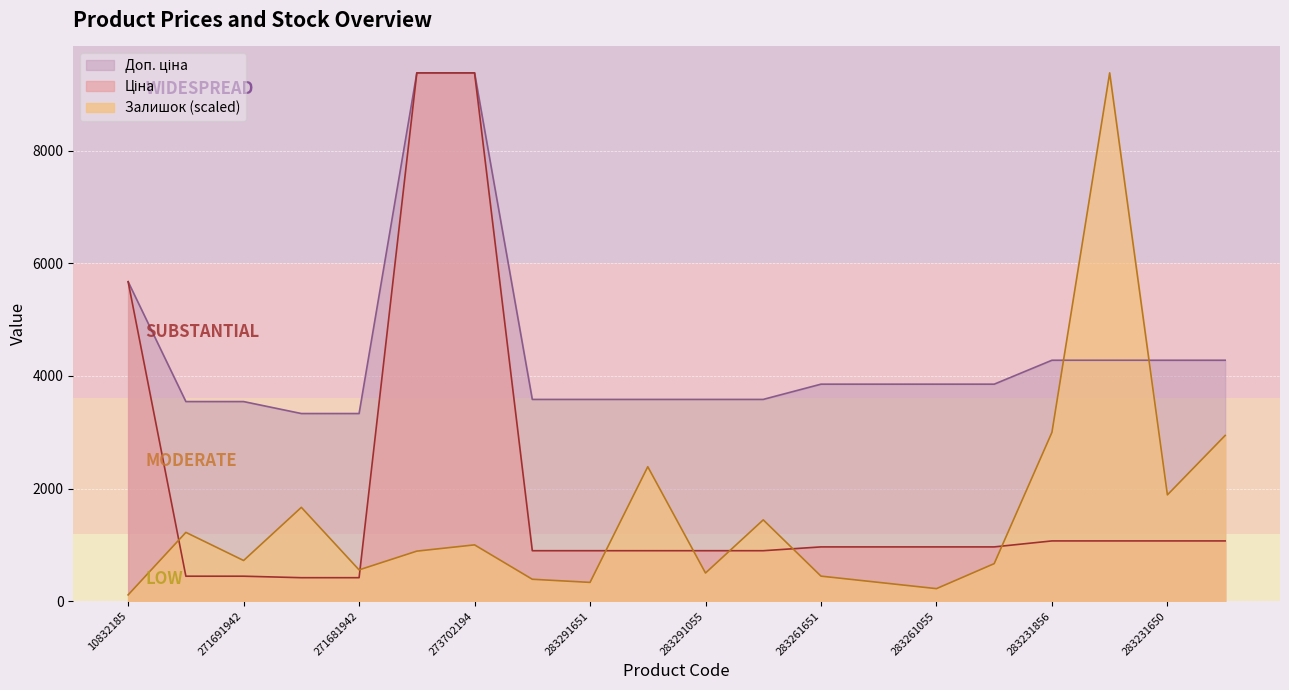

True or false: Ціна has more than 1 points higher than both neighbors.

False